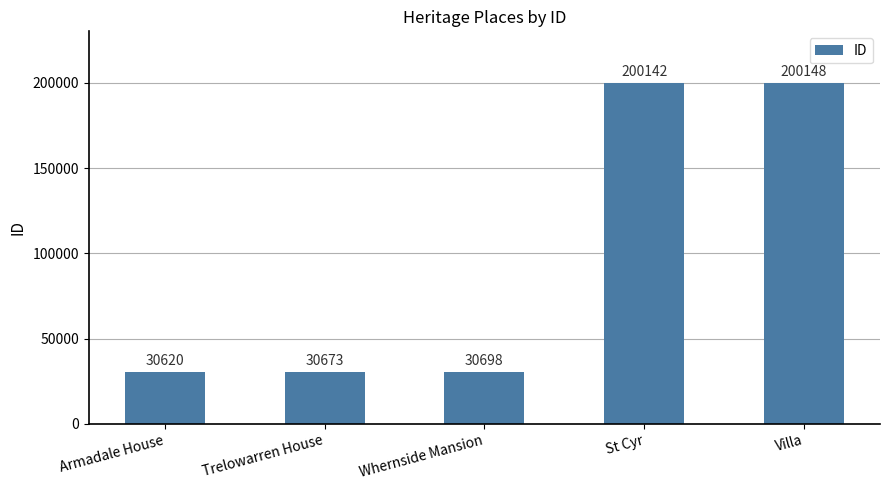

Which has a higher value, Whernside Mansion or Trelowarren House?

Whernside Mansion